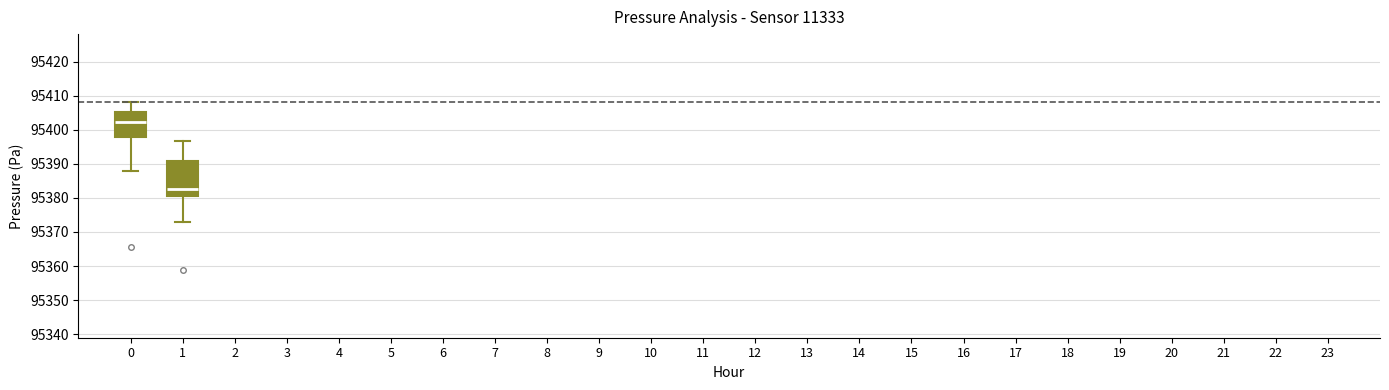

Which box has the highest median line?

0